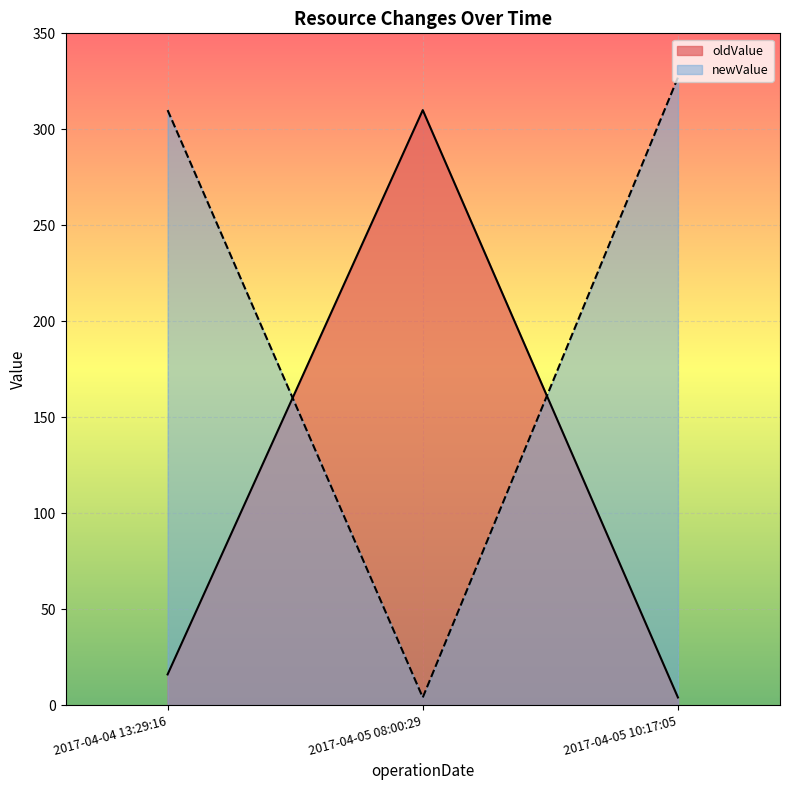

What is the difference between the maximum and minimum values in the oldValue series?

306